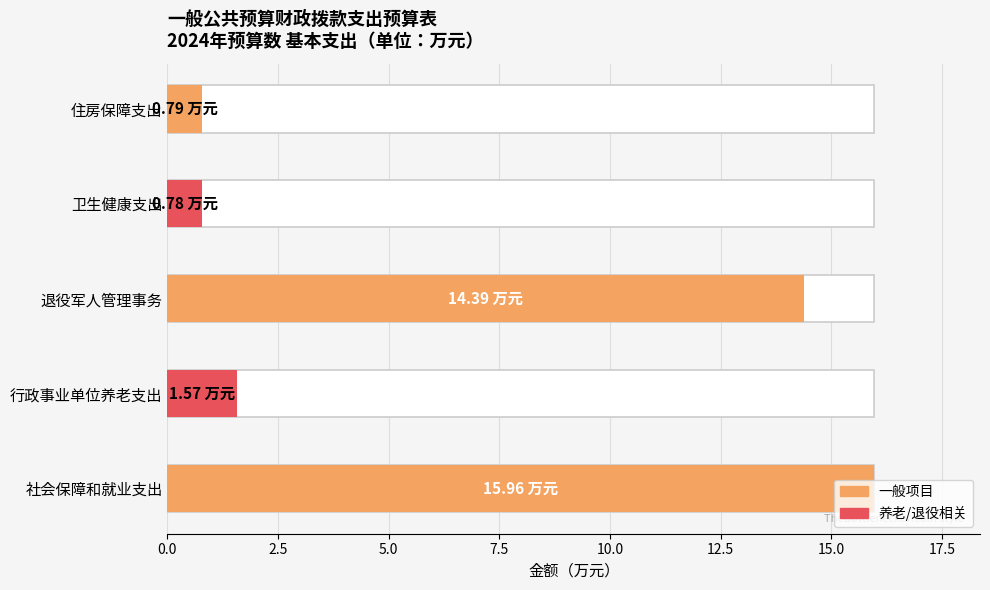

The chart shows a value of 2.5 at 行政事业单位养老支出. True or false?

False